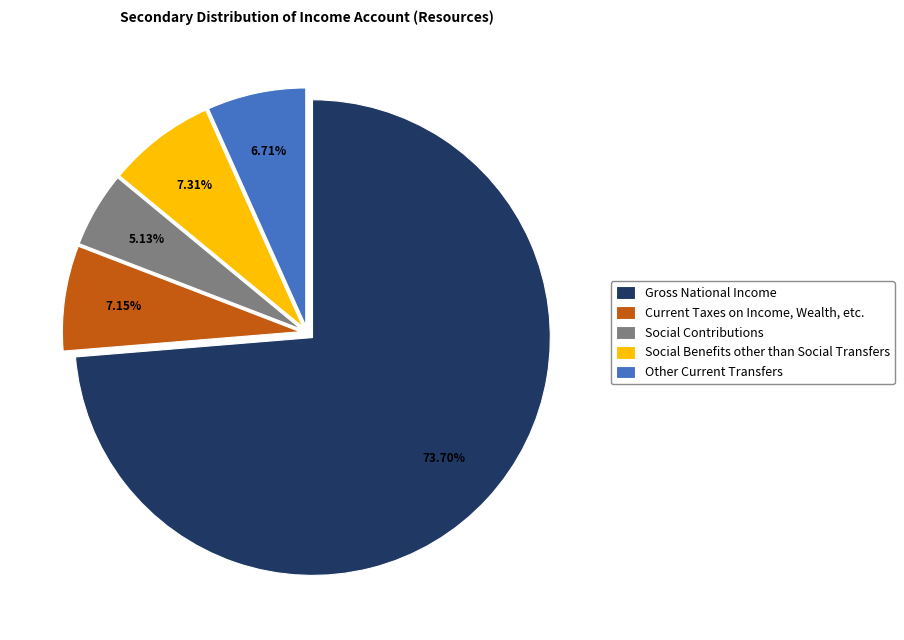

Does any single category account for the majority?

Yes